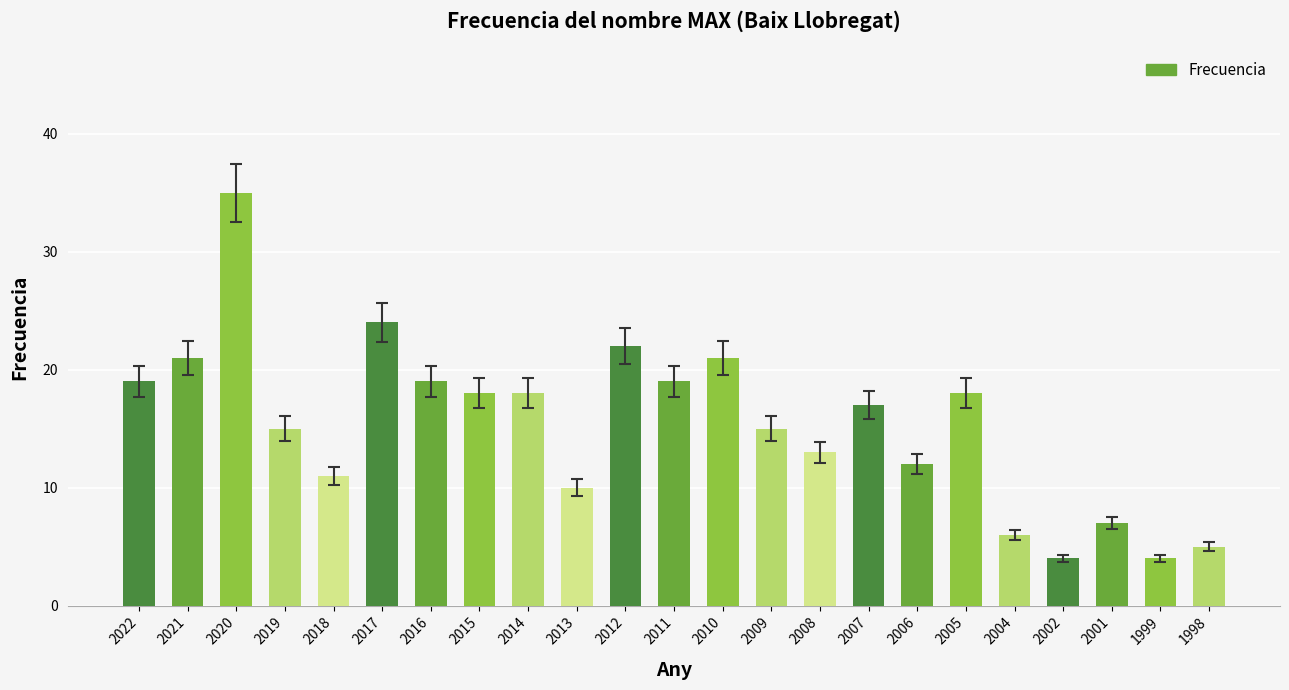

What is the smallest value displayed?

4